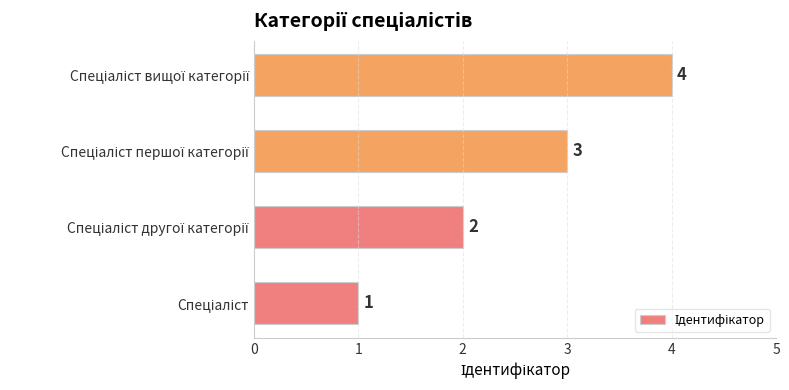

What is the maximum value shown in the chart?

4